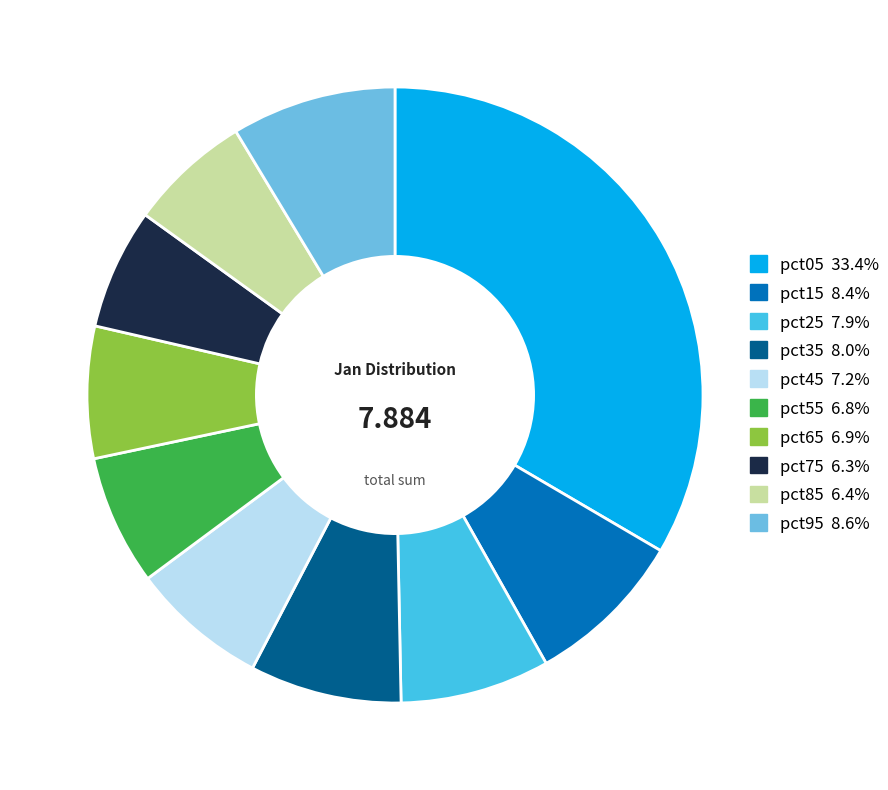

Count the number of slices in the pie.

10